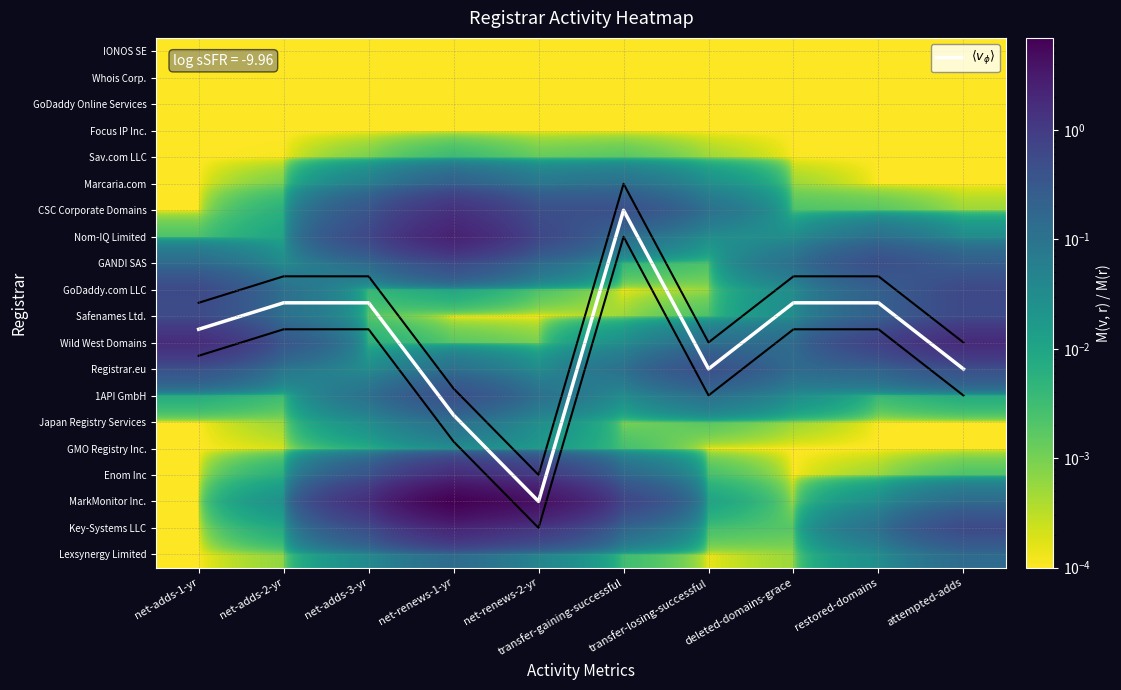

What is the approximate value of Nom-IQ Limited at net-renews-2-yr?

0.6